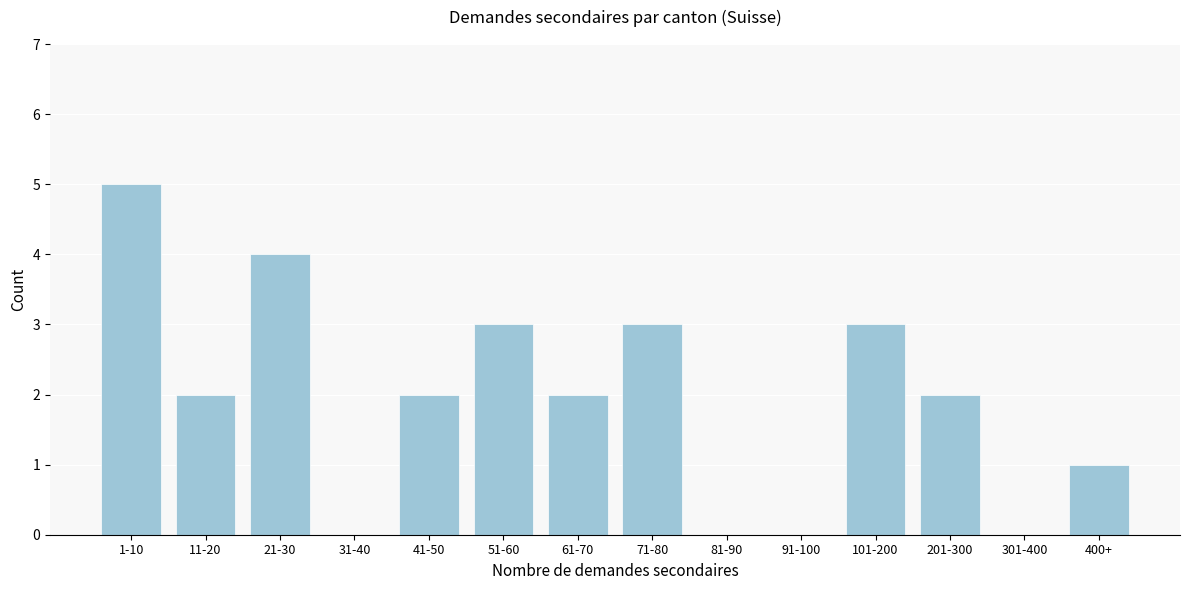

Reading right to left, transcribe all the data shown in this chart.

400+=1	301-400=0	201-300=2	101-200=3	91-100=0	81-90=0	71-80=3	61-70=2	51-60=3	41-50=2	31-40=0	21-30=4	11-20=2	1-10=5